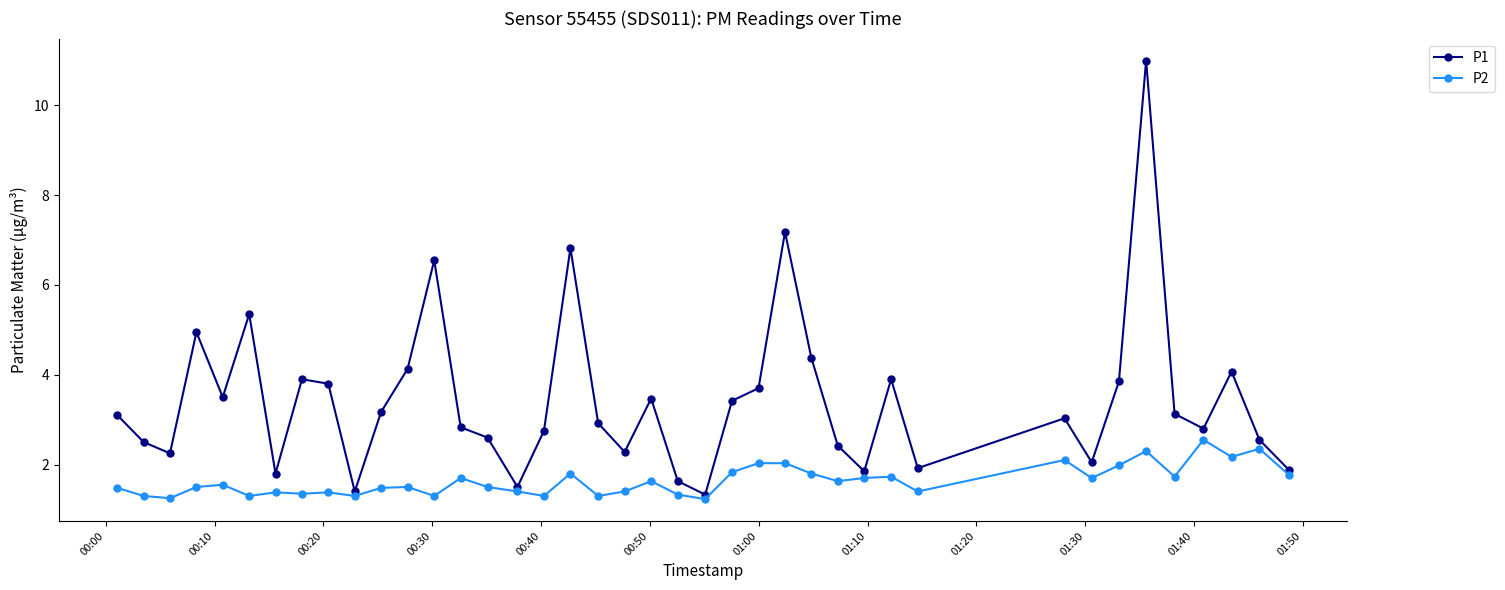

True or false: P1 and P2 intersect in this chart.

False